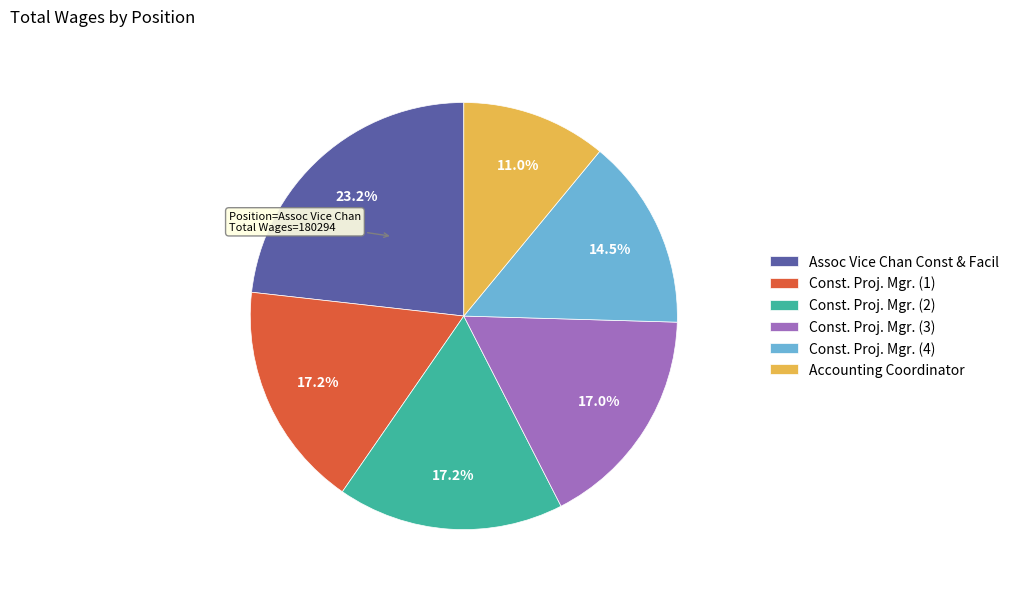

Is Accounting Coordinator the majority of the pie?

No